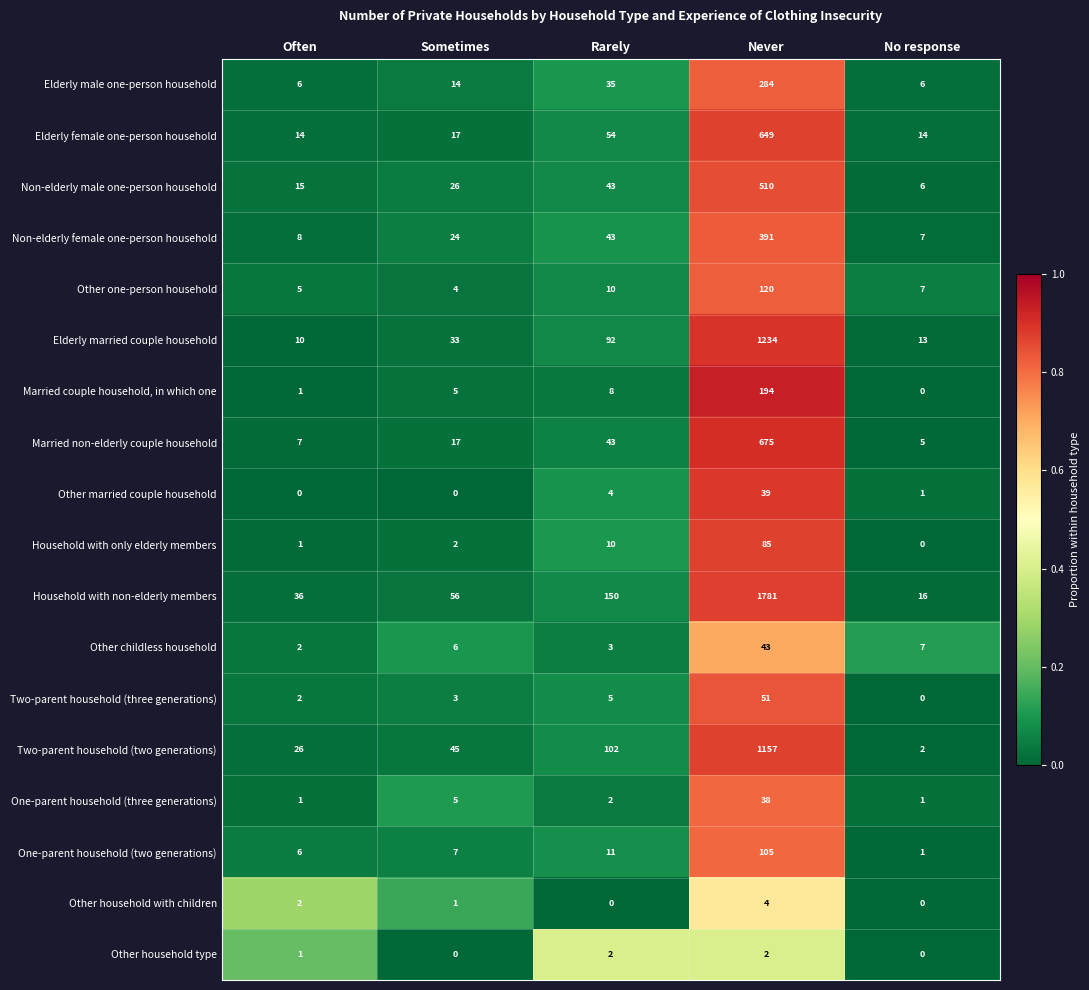

What is the average value of the Elderly female one-person household series?

150